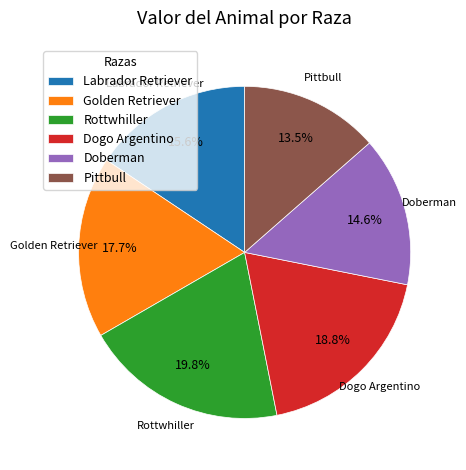

To the nearest percent, what percentage of the pie is Dogo Argentino?

19%